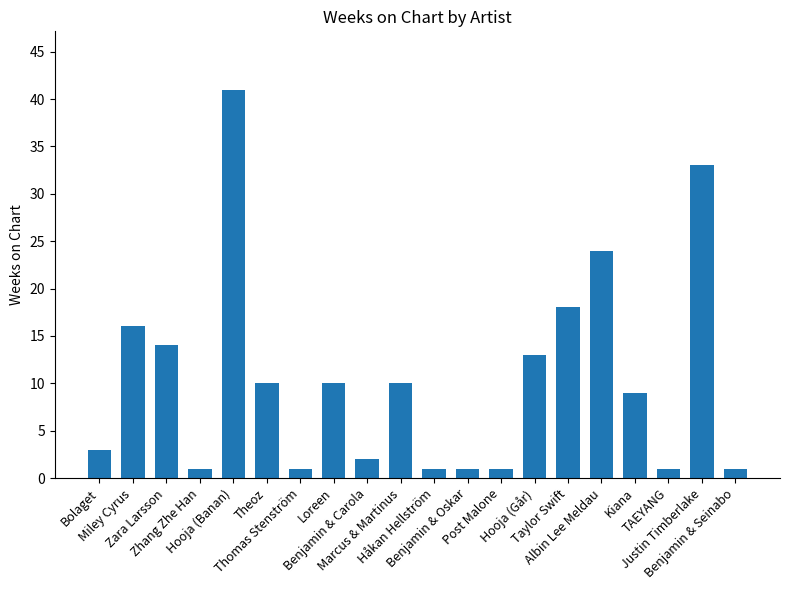

What is the value of the 20th bar from the left?

1